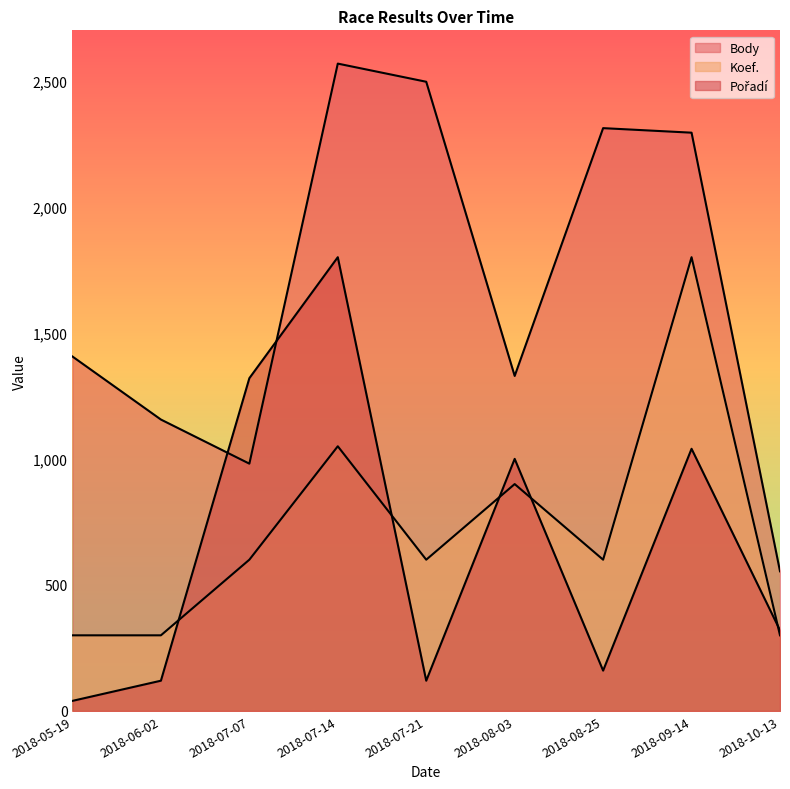

Which label corresponds to the largest value in the chart?

2018-07-14